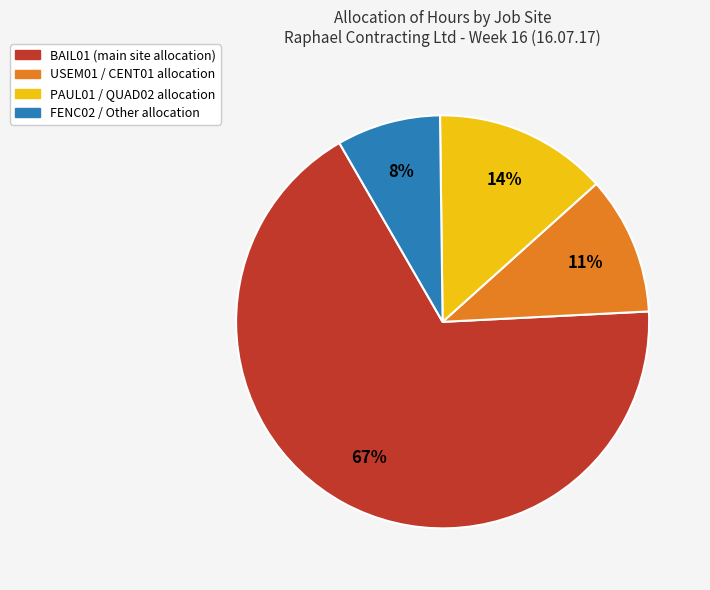

Is there a majority slice in this chart?

Yes